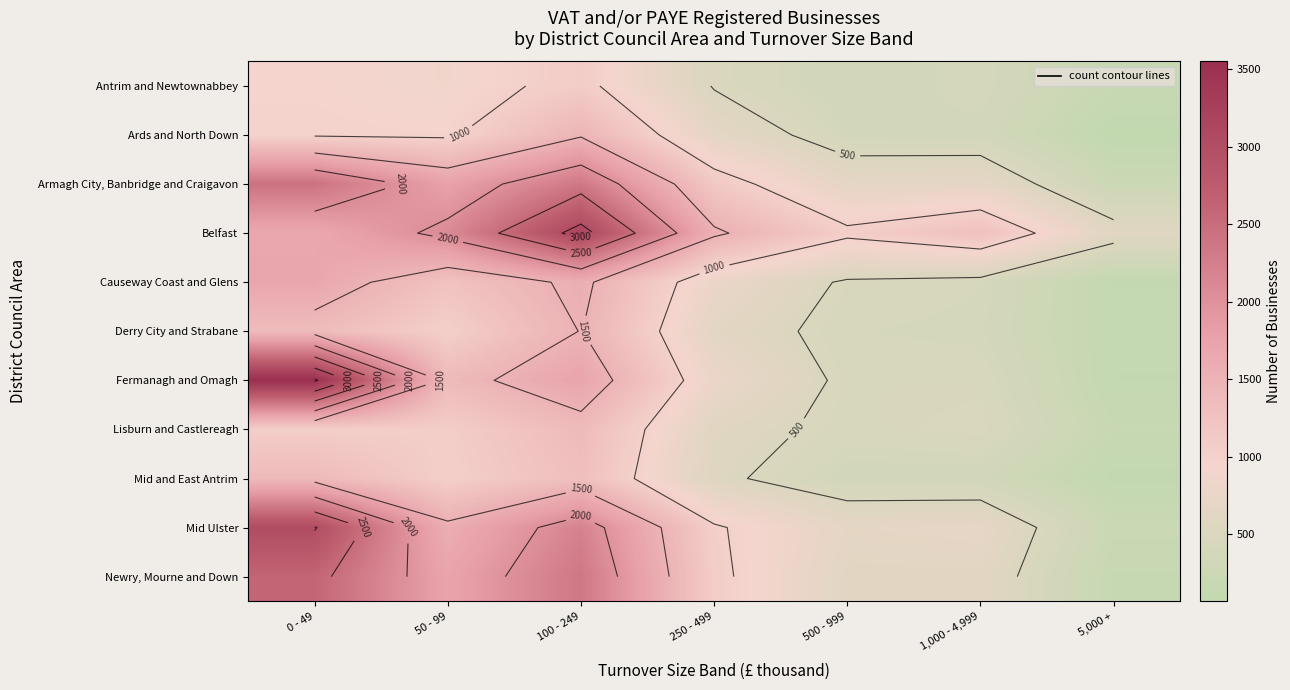

Which series has the largest range (max minus min)?

Fermanagh and Omagh